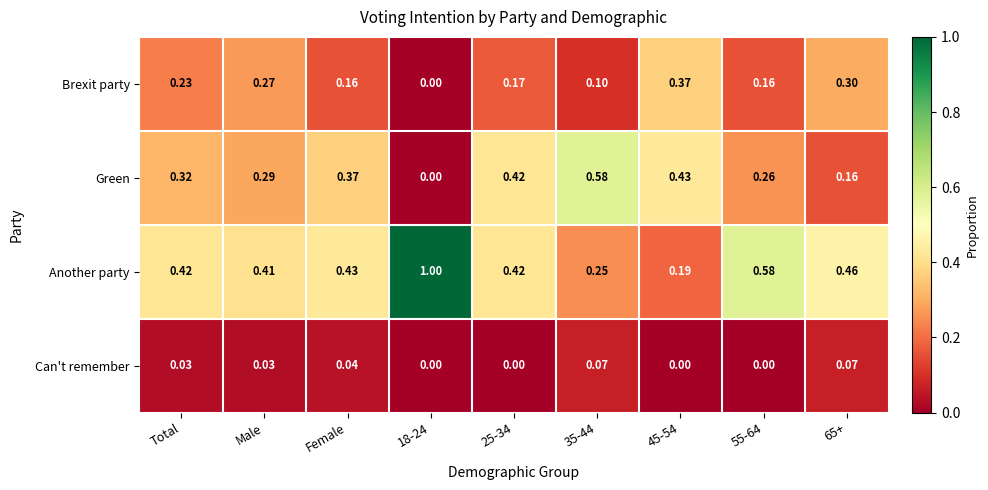

Which series has the largest total across all categories?

Another party